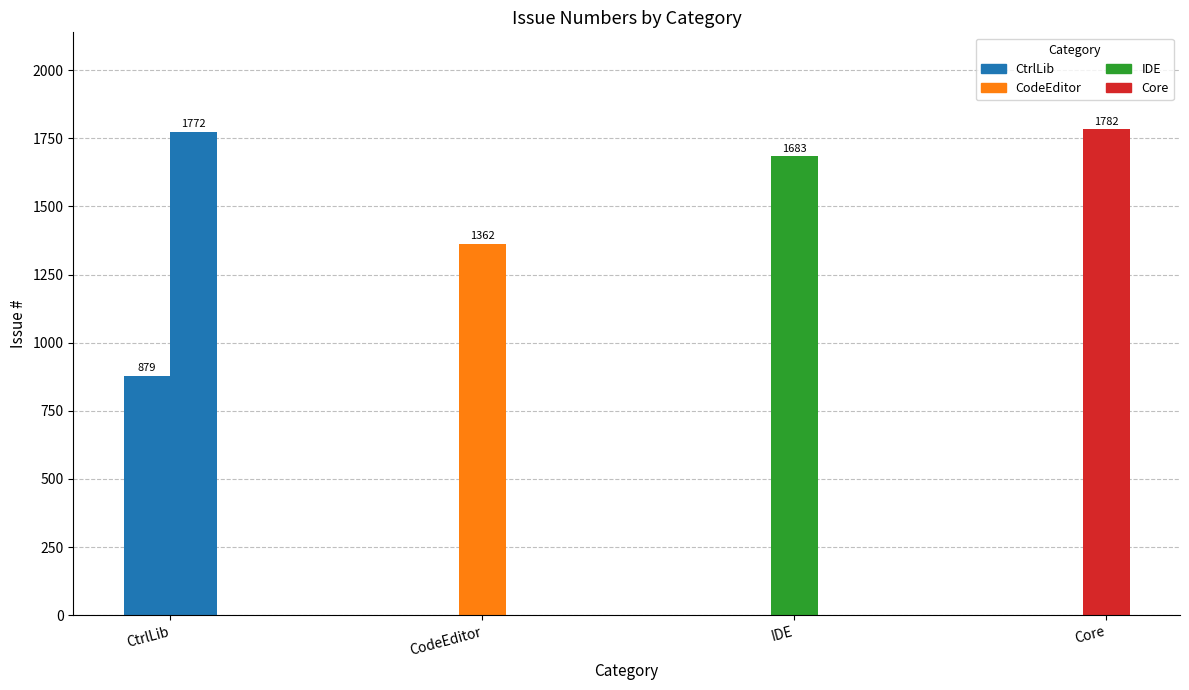

What is the average value?

1496